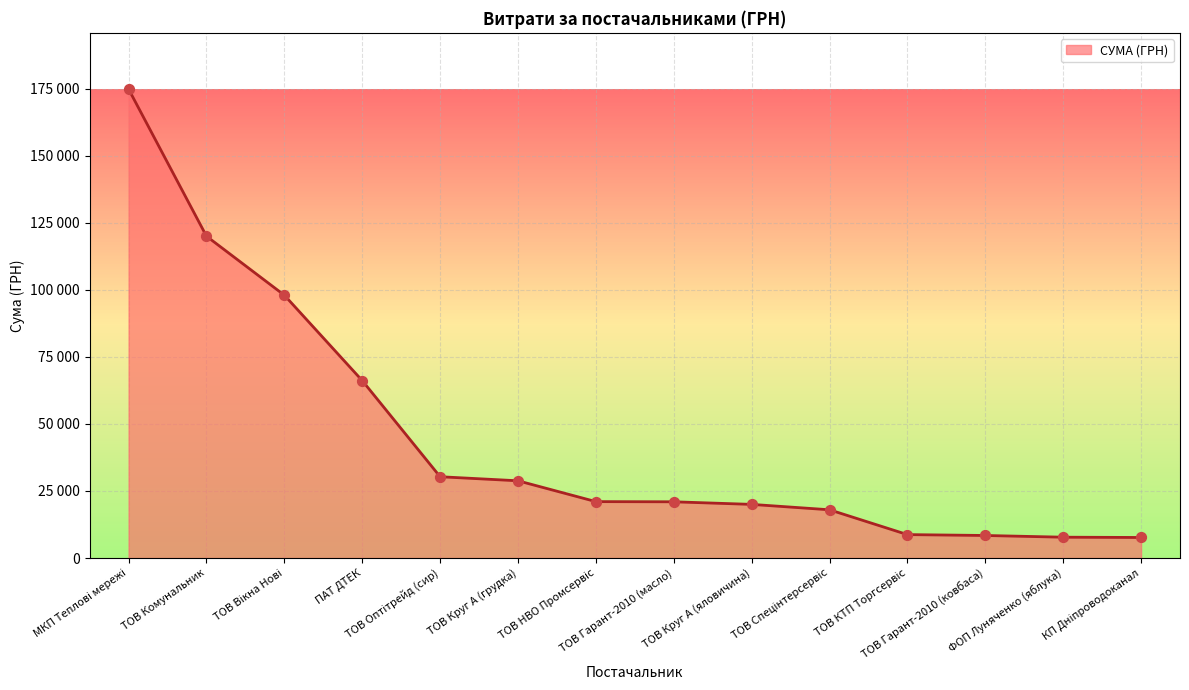

What is the change in value from ТОВ КТП Торгсервіс to ФОП Луняченко (яблука)?

-965.3